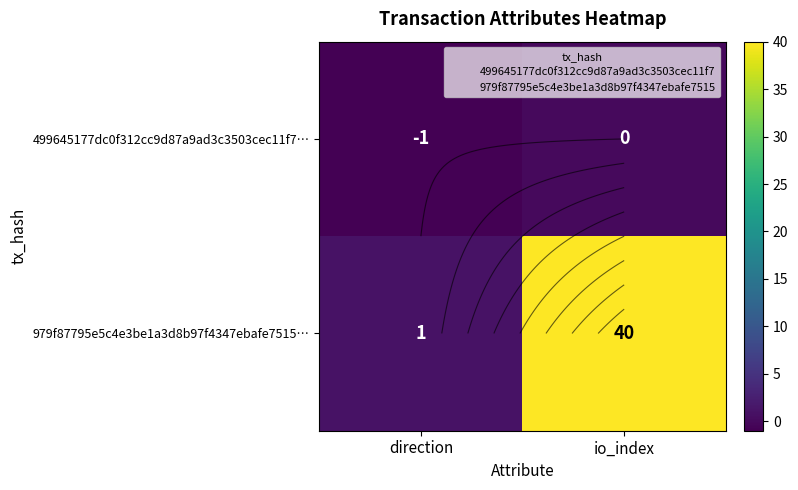

Read the 979f87795e5c4e3be1a3d8b97f4347ebafe7515… value at io_index, to the nearest 10.

40